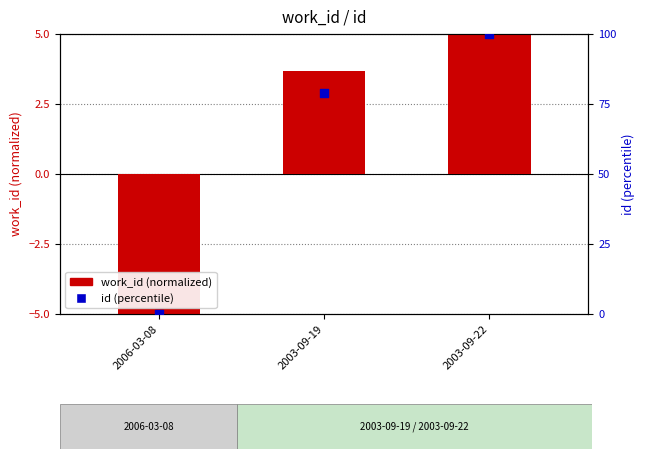

What is the total value across all series at 2003-09-19?

82.5